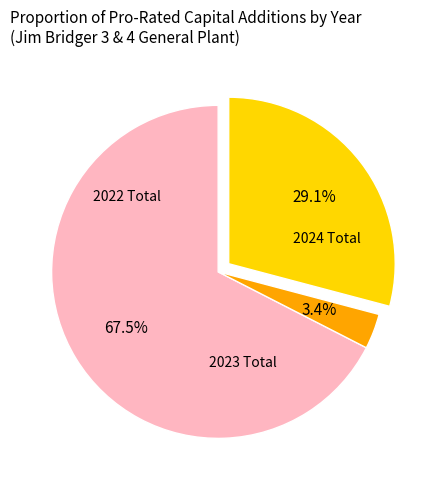

How much of the chart is everything except 2023 Total?

96.6%